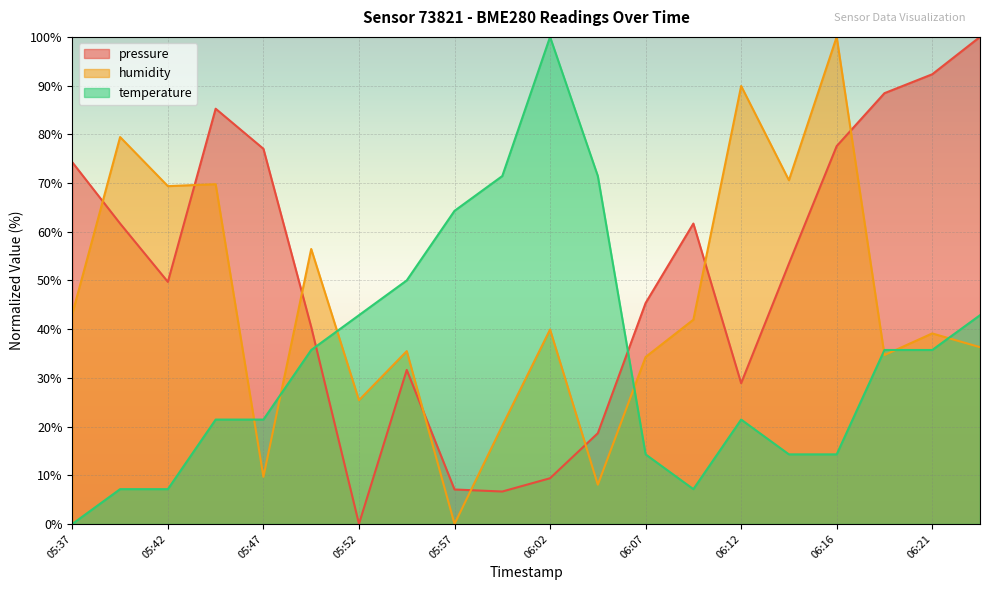

What position from the left is 05:52?

7